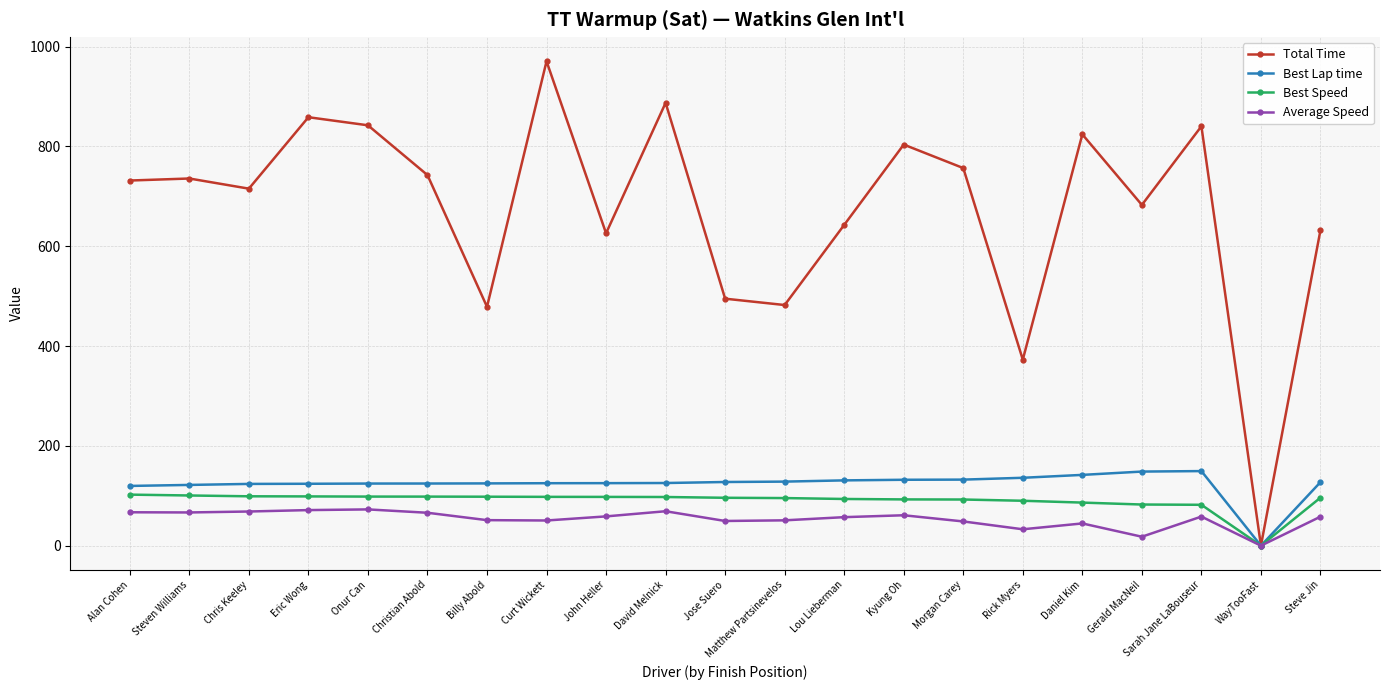

True or false: Best Lap time has more than 0 points higher than both neighbors.

True